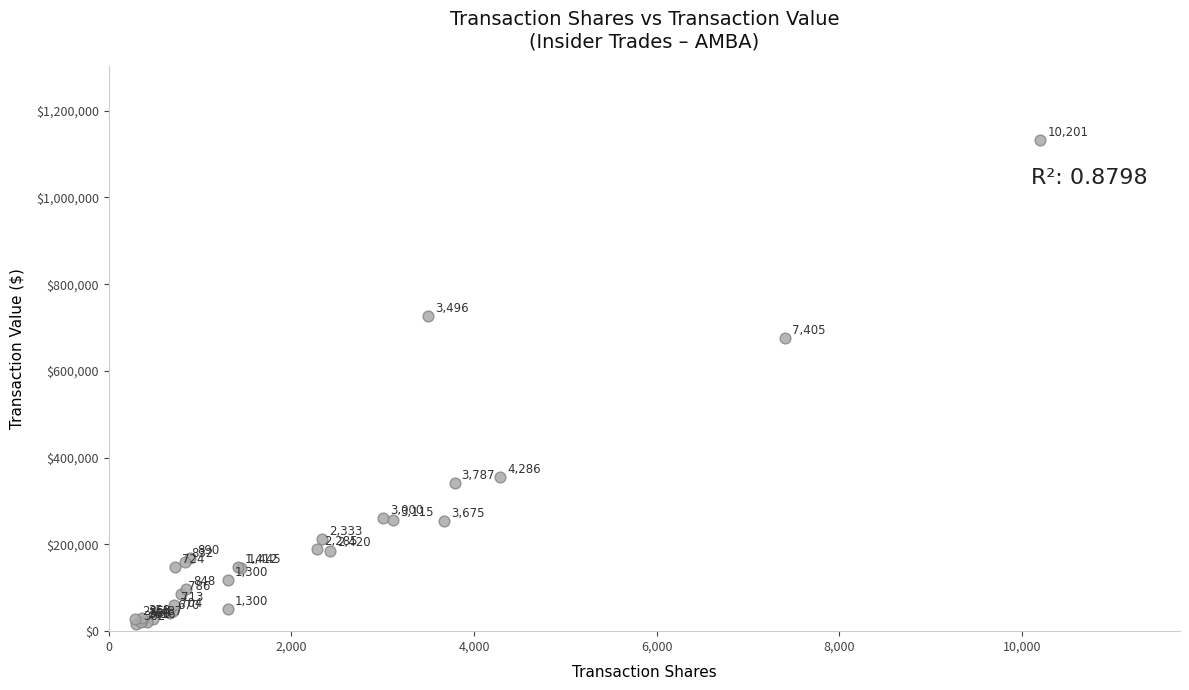

What Y value in the scatter plot is closest to 574717?

675336